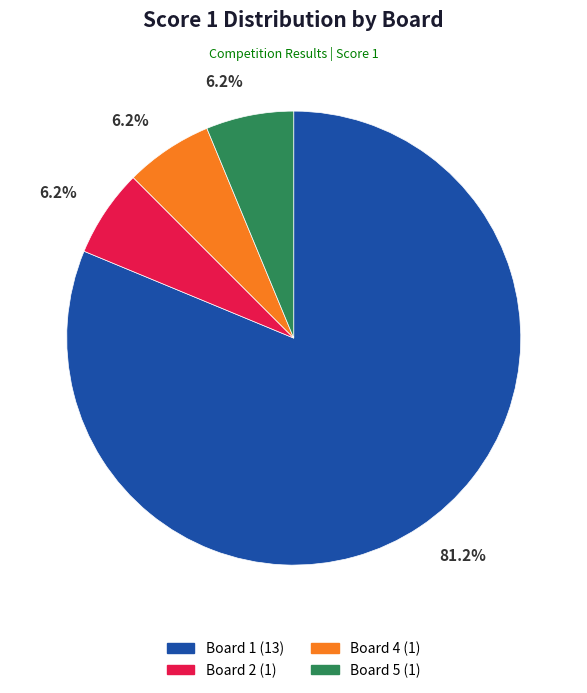

Does any single category account for the majority?

Yes